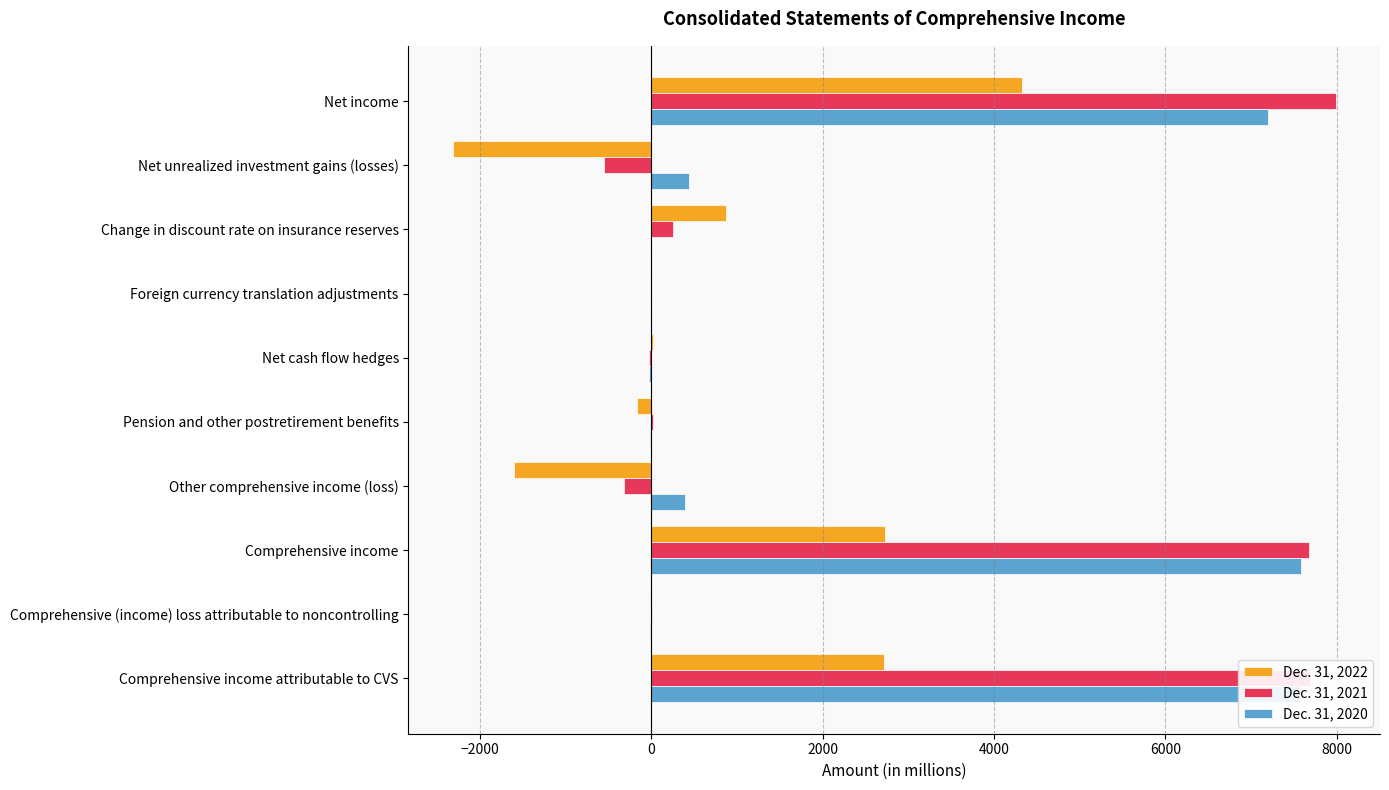

The Dec. 31, 2020 series shows -5025 at Change in discount rate on insurance reserves. True or false?

False